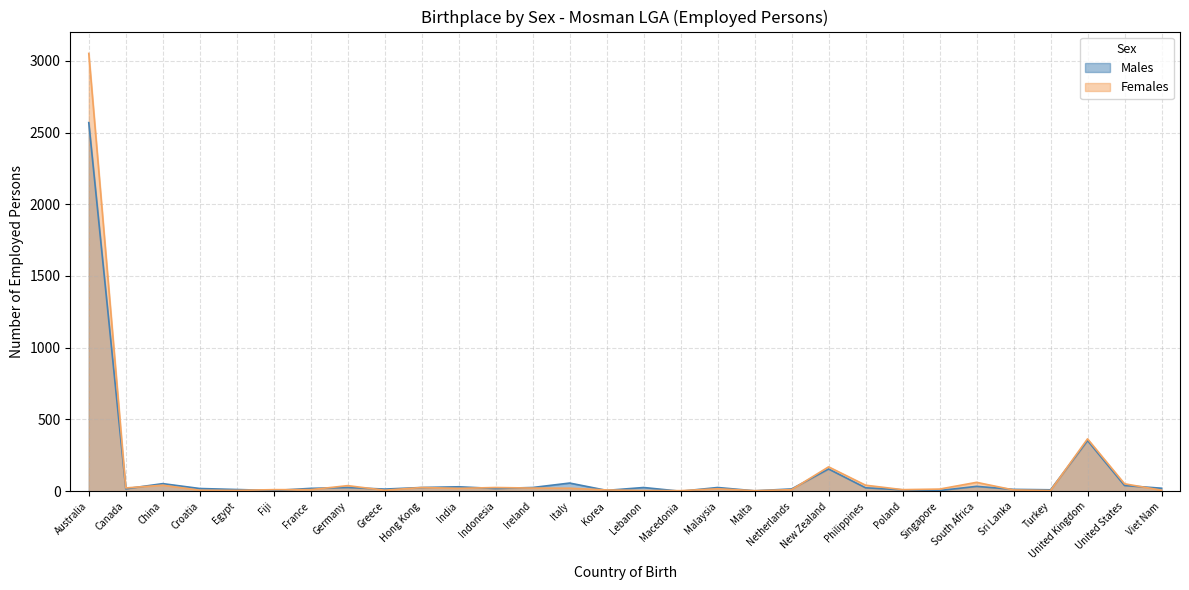

How many times do Males and Females cross each other?

17